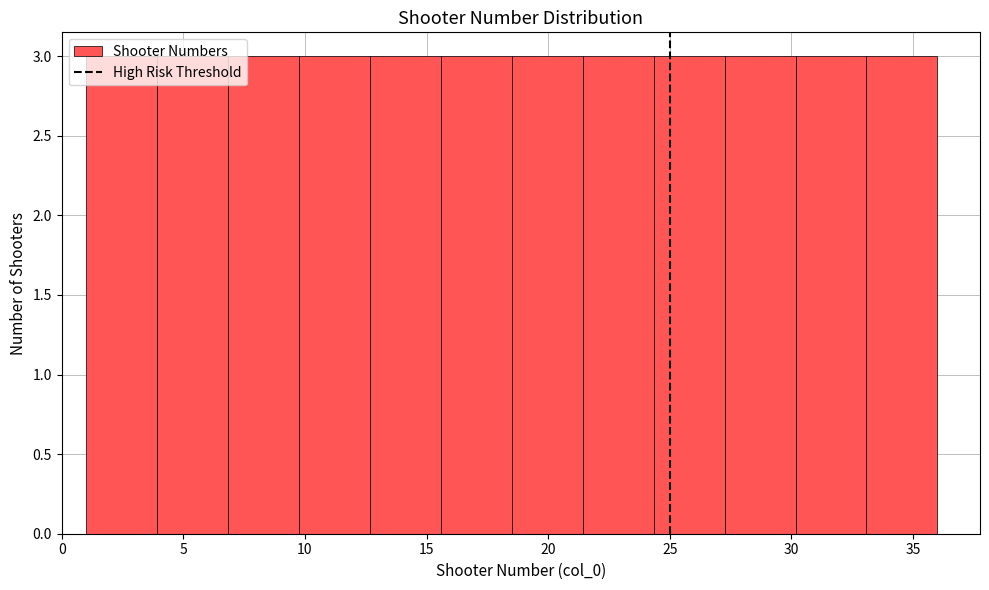

Reading left to right, transcribe this chart: for each bar, give the range it covers on the x-axis and its height. Neither the bar edges nor the heights are printed on the chart, so give them approximately, as read against the axes.

1.0 to 4.0: 3
4.0 to 7.0: 3
7.0 to 10.0: 3
10.0 to 12.5: 3
12.5 to 15.5: 3
15.5 to 18.5: 3
18.5 to 21.5: 3
21.5 to 24.5: 3
24.5 to 27.5: 3
27.5 to 30.0: 3
30.0 to 33.0: 3
33.0 to 36.0: 3